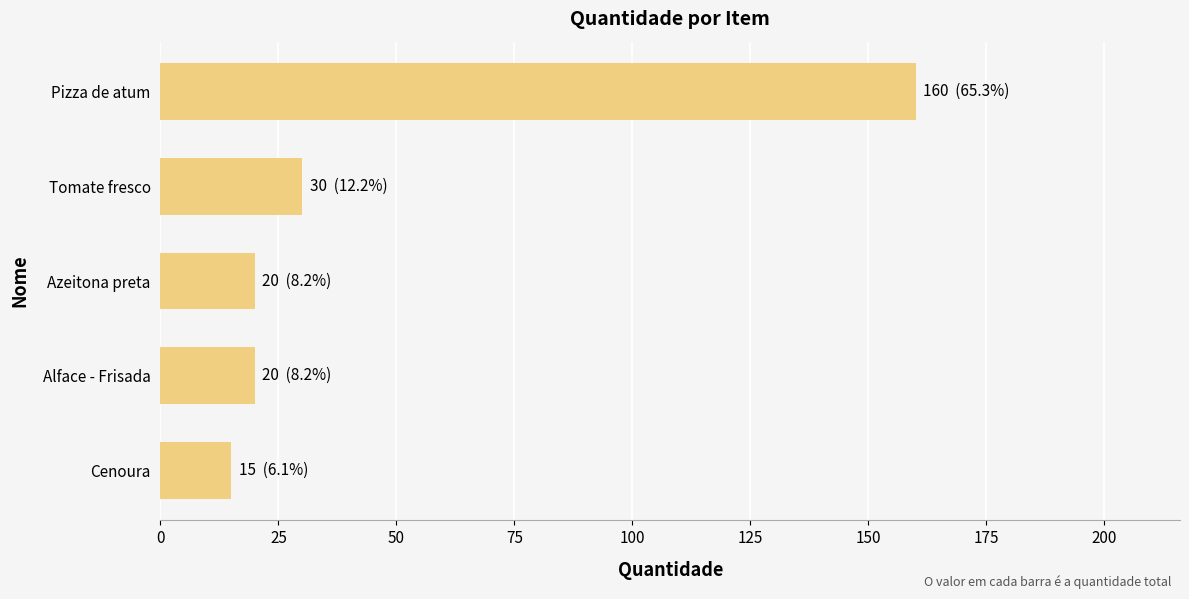

Reading bottom to top, transcribe all the data shown in this chart.

Cenoura=15	Alface - Frisada=20	Azeitona preta=20	Tomate fresco=30	Pizza de atum=160